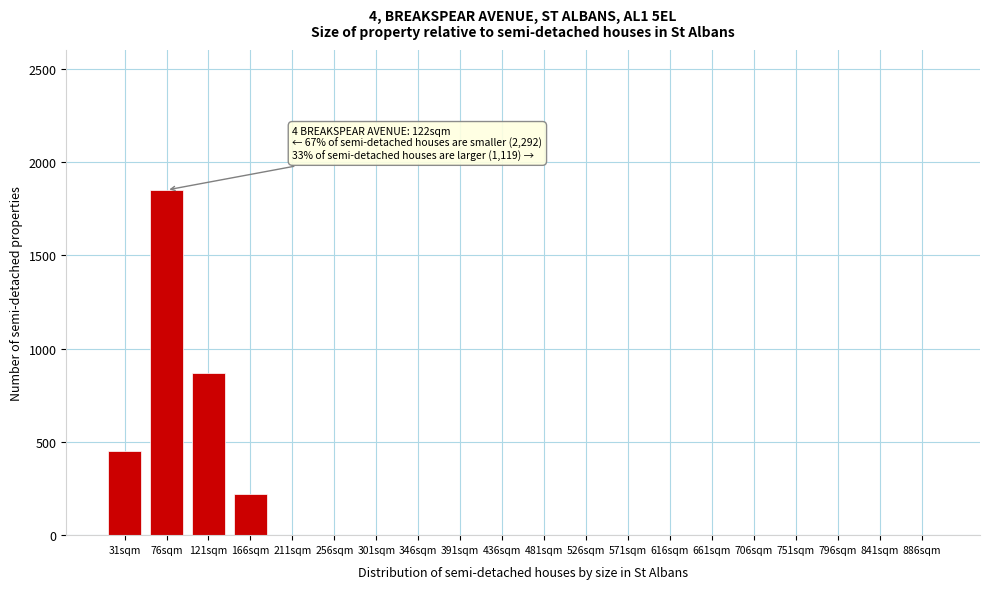

Reading right to left, extract all data points from this chart.

886sqm=0	841sqm=0	796sqm=0	751sqm=0	706sqm=0	661sqm=0	616sqm=0	571sqm=0	526sqm=0	481sqm=0	436sqm=0	391sqm=0	346sqm=0	301sqm=0	256sqm=0	211sqm=0	166sqm=220	121sqm=870	76sqm=1850	31sqm=450